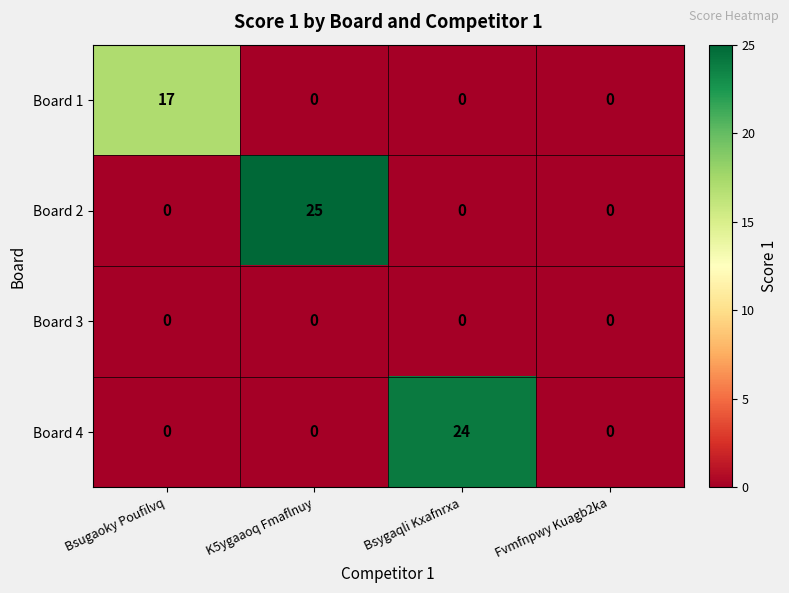

Is it true that Board 1 equals 0 at Fvmfnpwy Kuagb2ka?

True